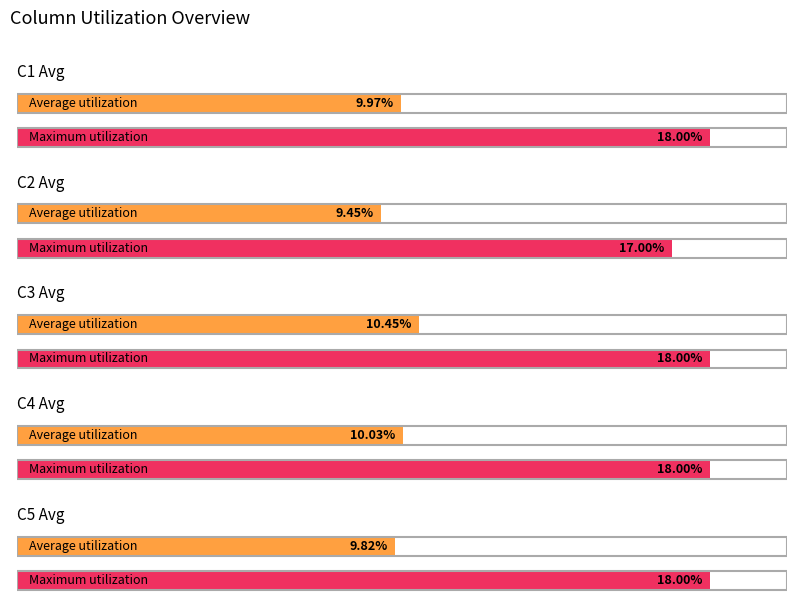

Between 3 and 17, which series saw the biggest shift?

C3